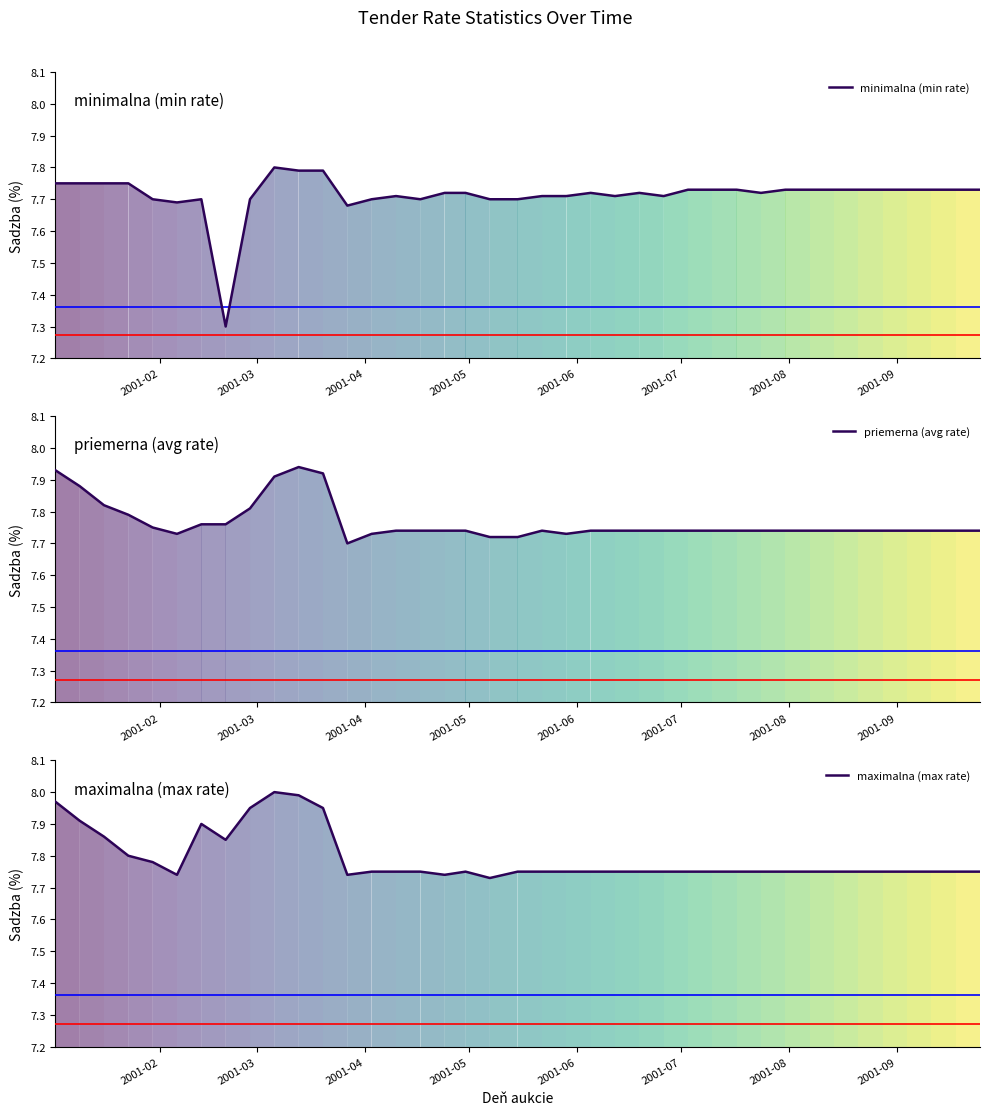

The value of maximalna (max rate) at 17 is 1.7. True or false?

False